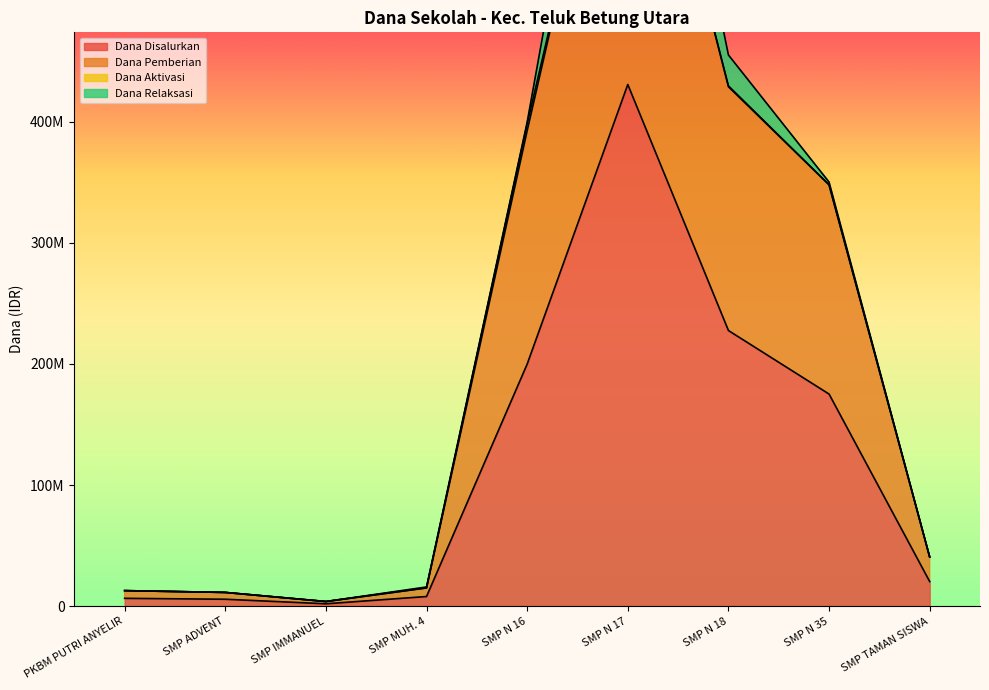

At which category is the sum across all series the highest?

SMP N 17